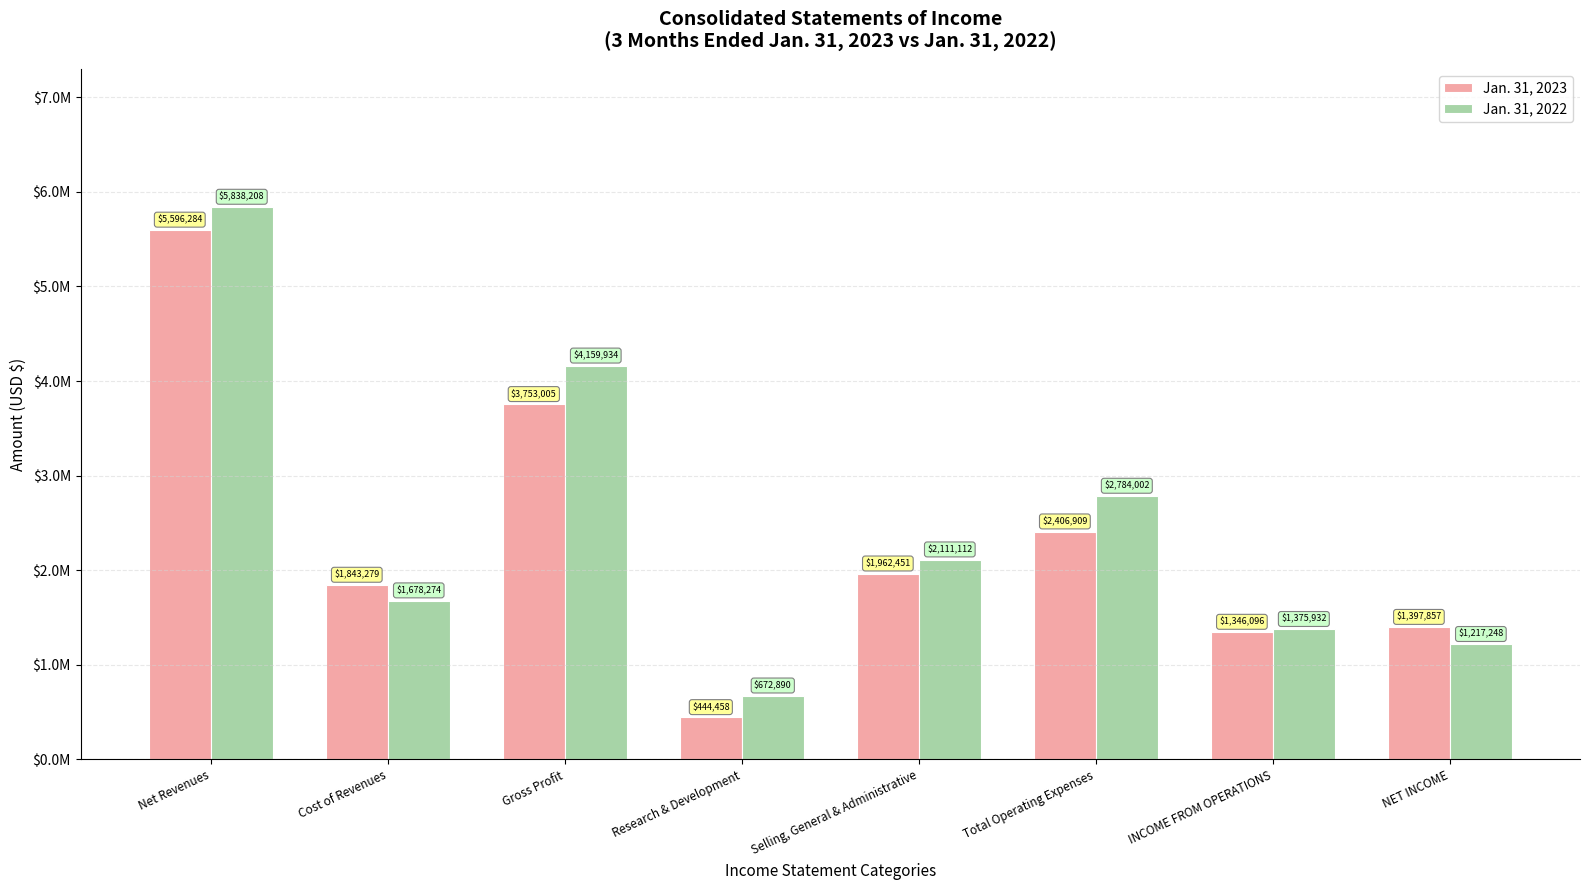

What are all the series names shown in the legend?

Jan. 31, 2023, Jan. 31, 2022